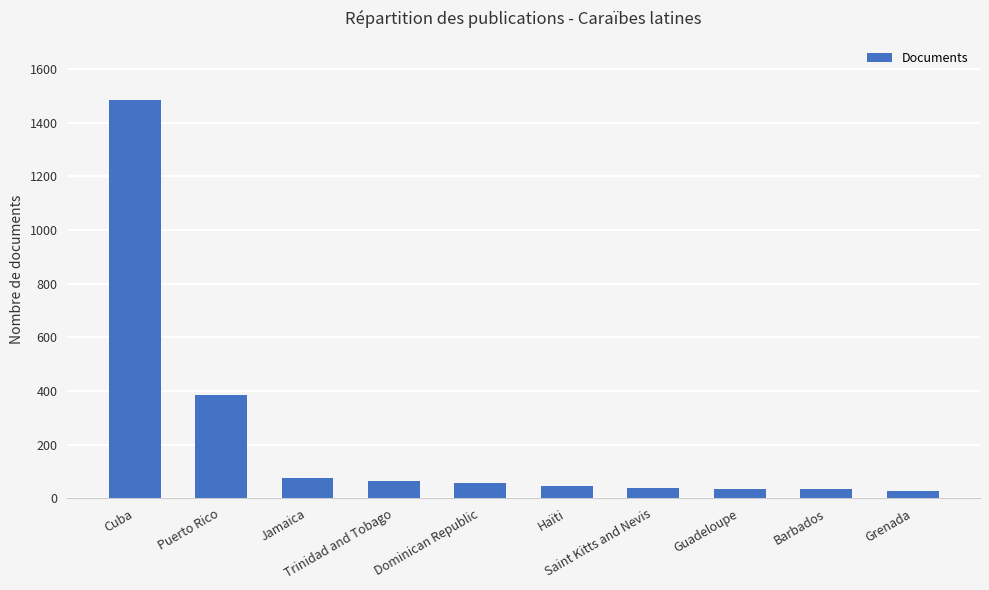

Does the chart contain any negative values?

No